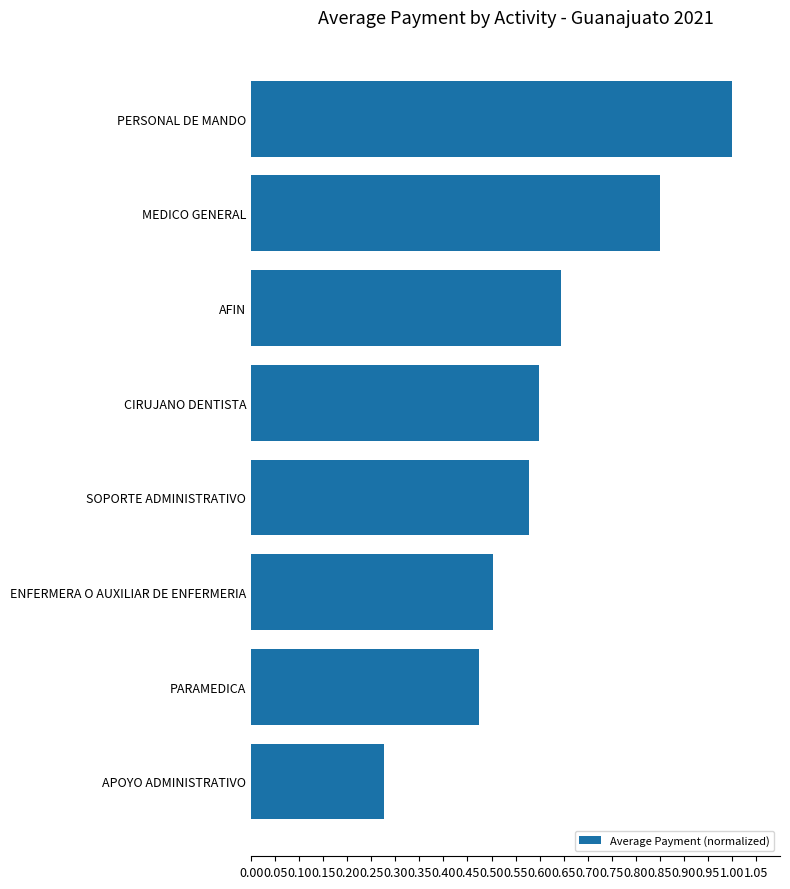

True or false: the data shows 0.9 at ENFERMERA O AUXILIAR DE ENFERMERIA.

False